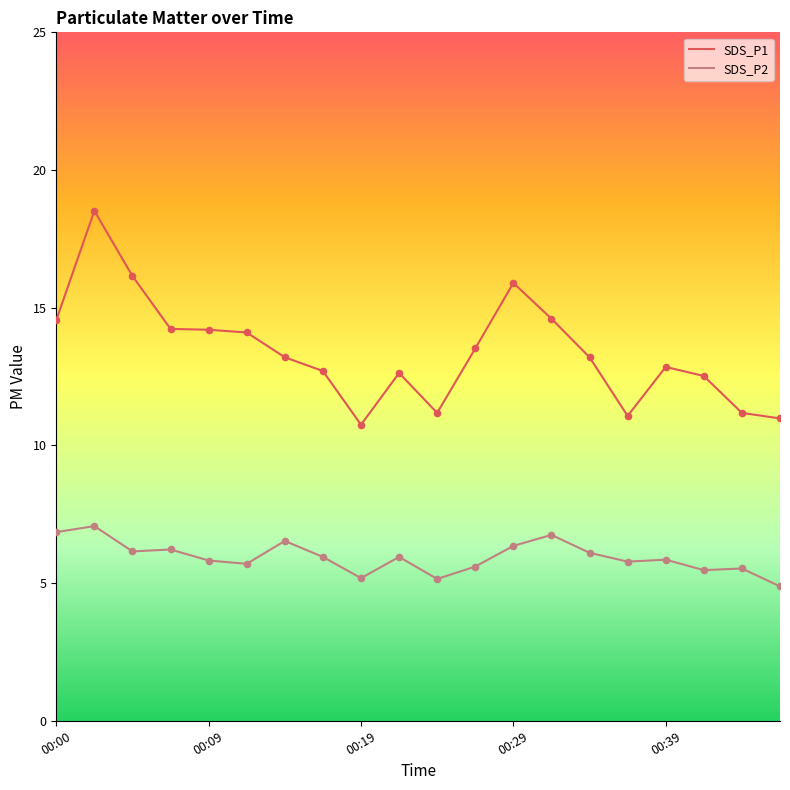

Which series has the widest spread of values?

SDS_P1